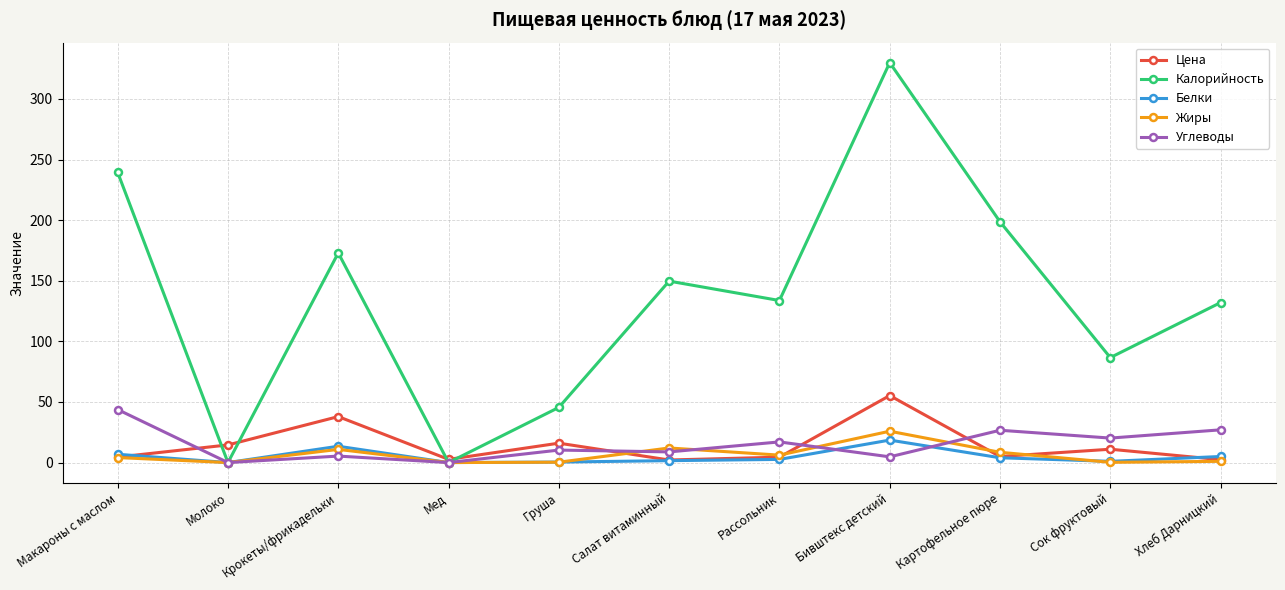

What is the label of the 6th point from the right?

Салат витаминный